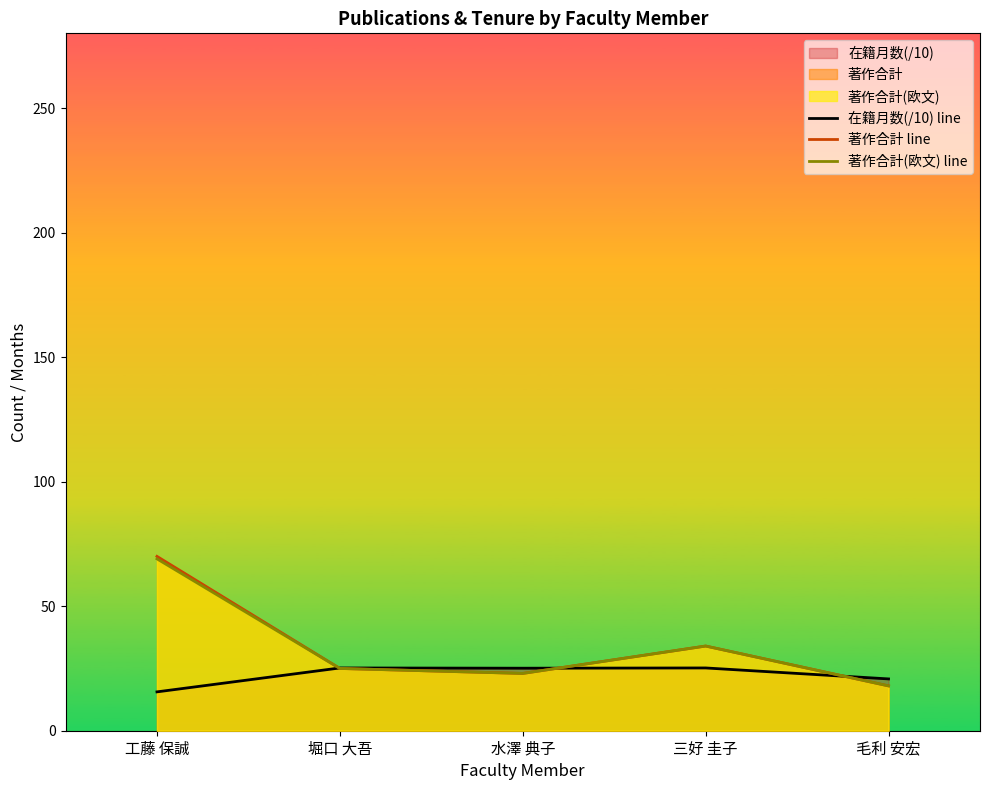

At which label does 著作合計 line reach its peak?

工藤 保誠